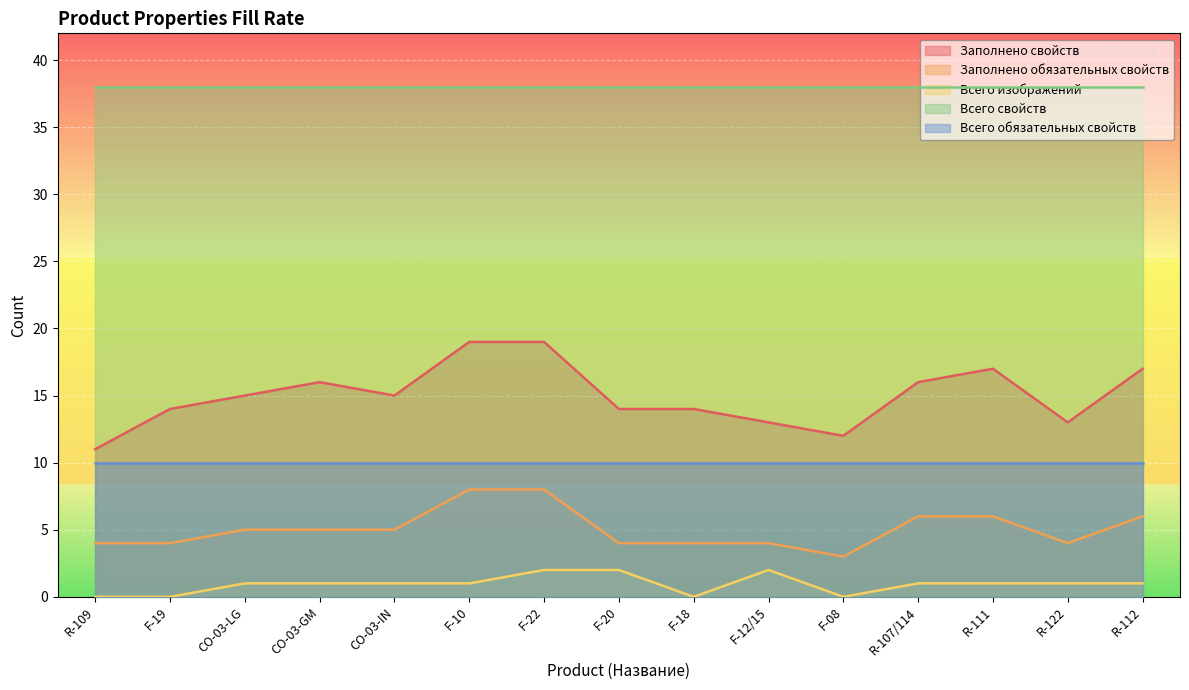

Between CO-03-GM and F-10, which series saw the biggest shift?

Заполнено свойств